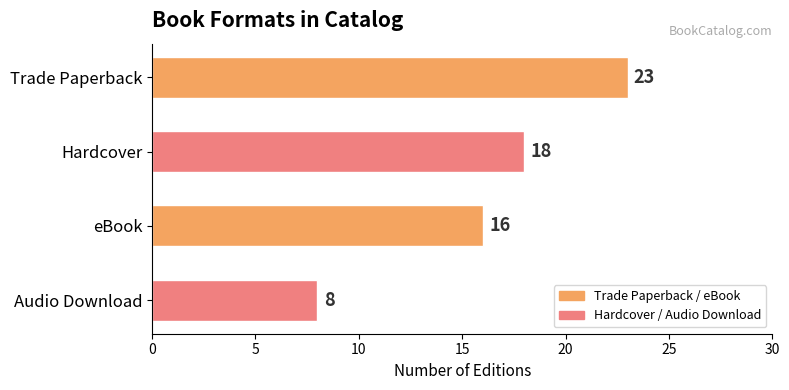

What is the sum of all values?

65